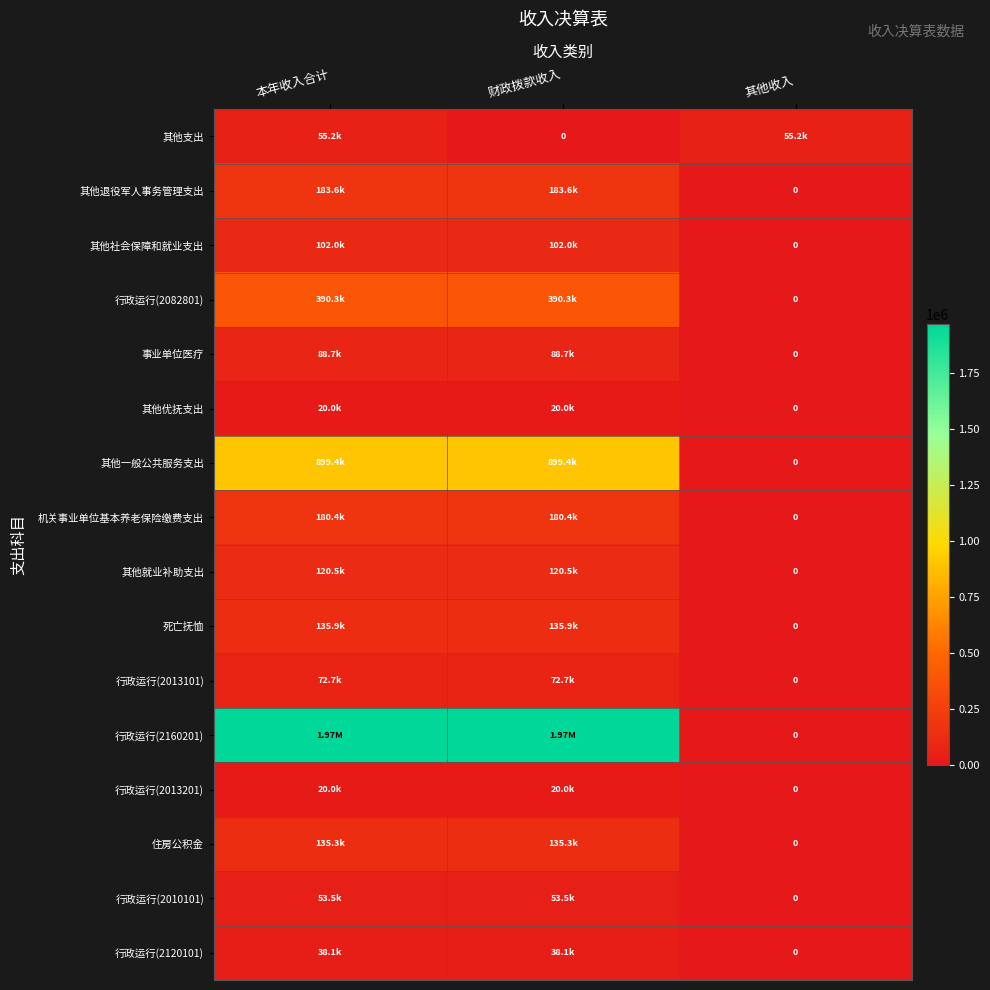

At 本年收入合计, list the series in order from smallest to largest.

其他优抚支出, 行政运行(2013201), 行政运行(2120101), 行政运行(2010101), 其他支出, 行政运行(2013101), 事业单位医疗, 其他社会保障和就业支出, 其他就业补助支出, 住房公积金, 死亡抚恤, 机关事业单位基本养老保险缴费支出, 其他退役军人事务管理支出, 行政运行(2082801), 其他一般公共服务支出, 行政运行(2160201)